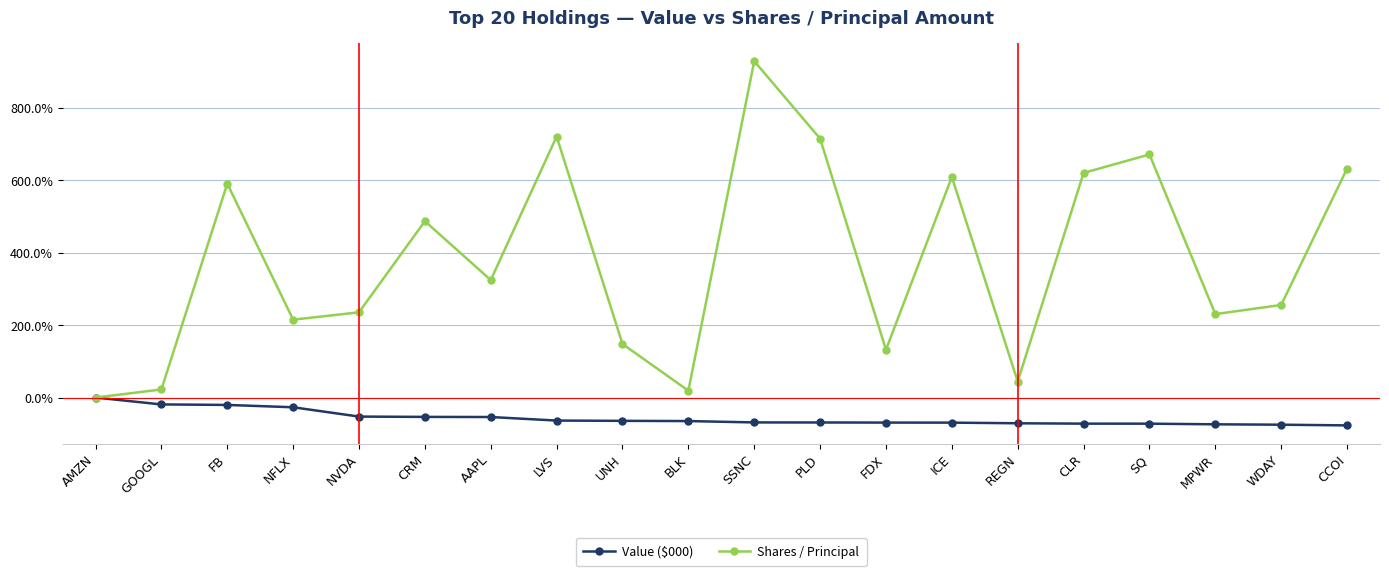

At which label is Shares / Principal closest to 464?

CRM